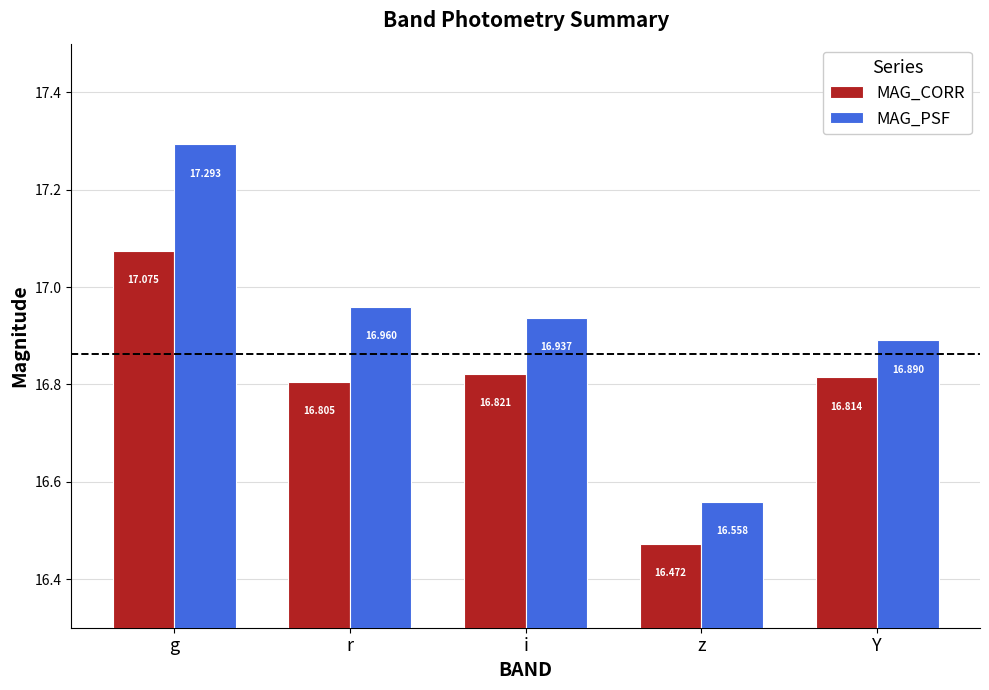

How many bars are there in total?

10